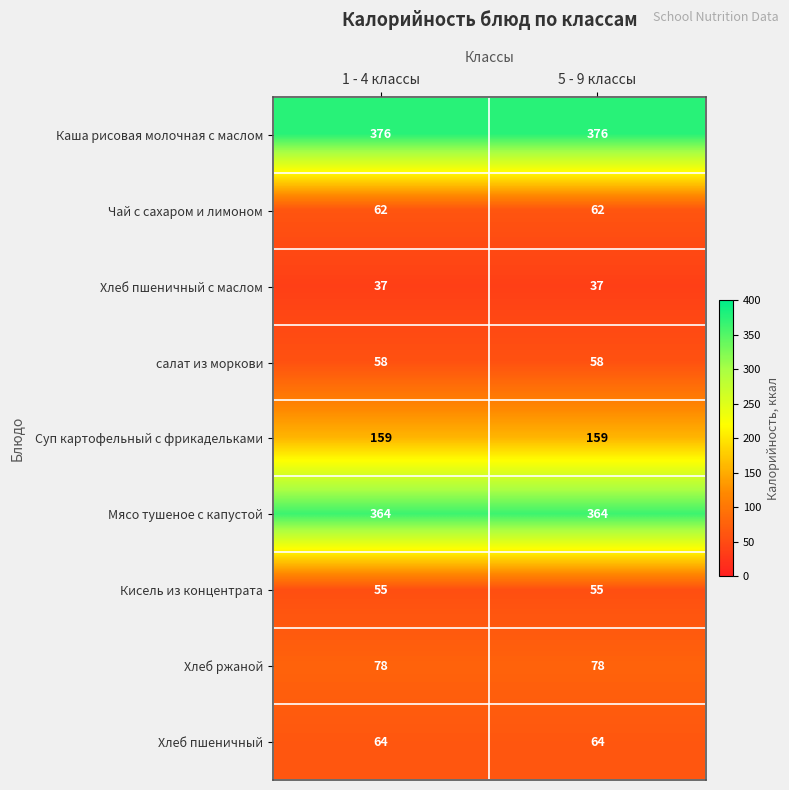

What is the approximate value of Мясо тушеное с капустой at 1 - 4 классы?

364